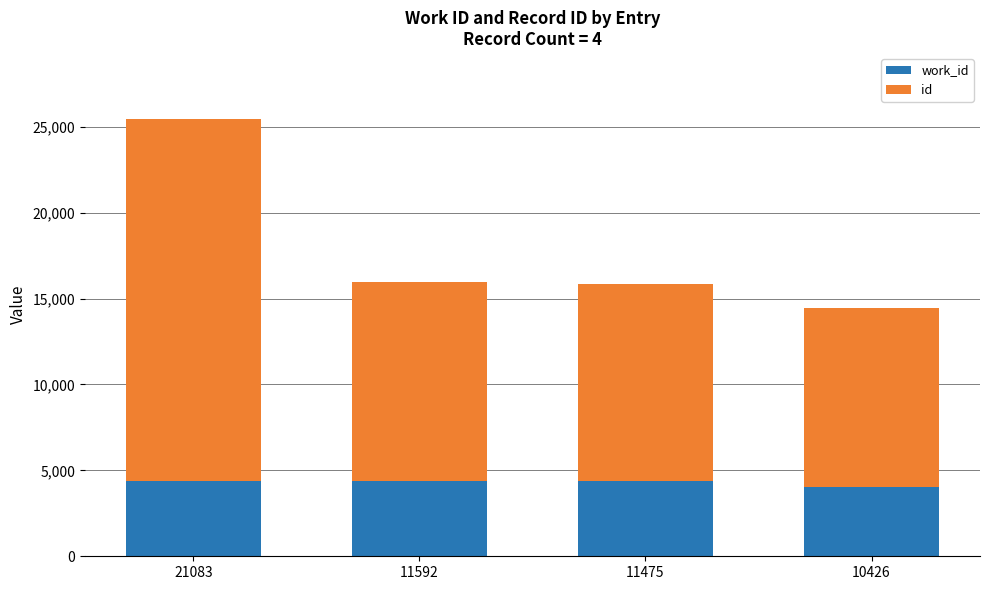

How many data points does each series have?

4